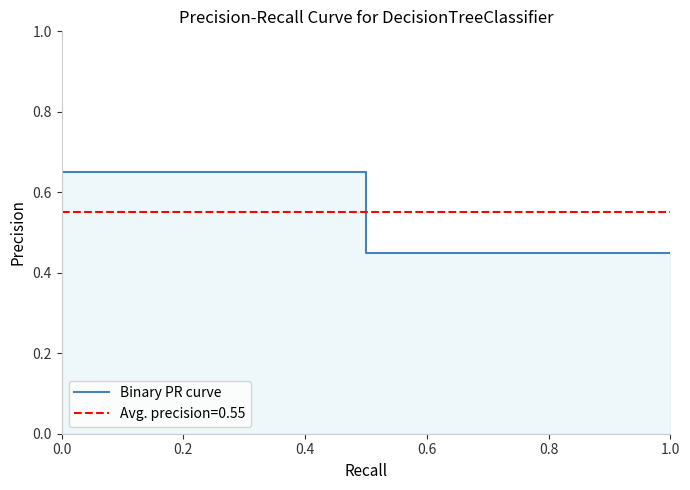

What is the difference between the maximum and minimum values?

0.2